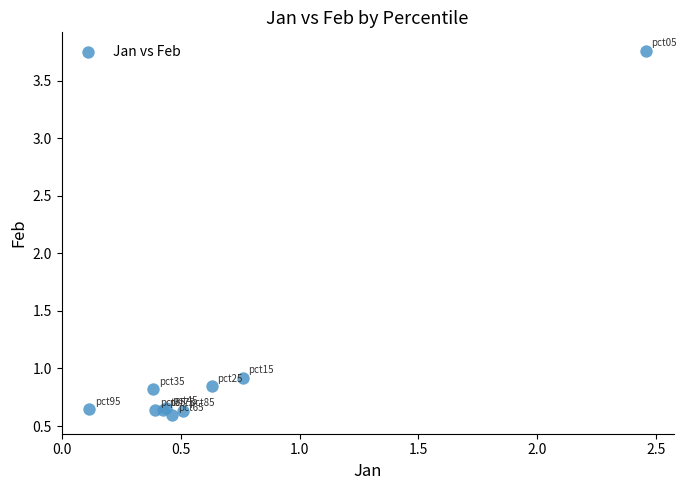

What Y value in the scatter plot is closest to 2?

0.9